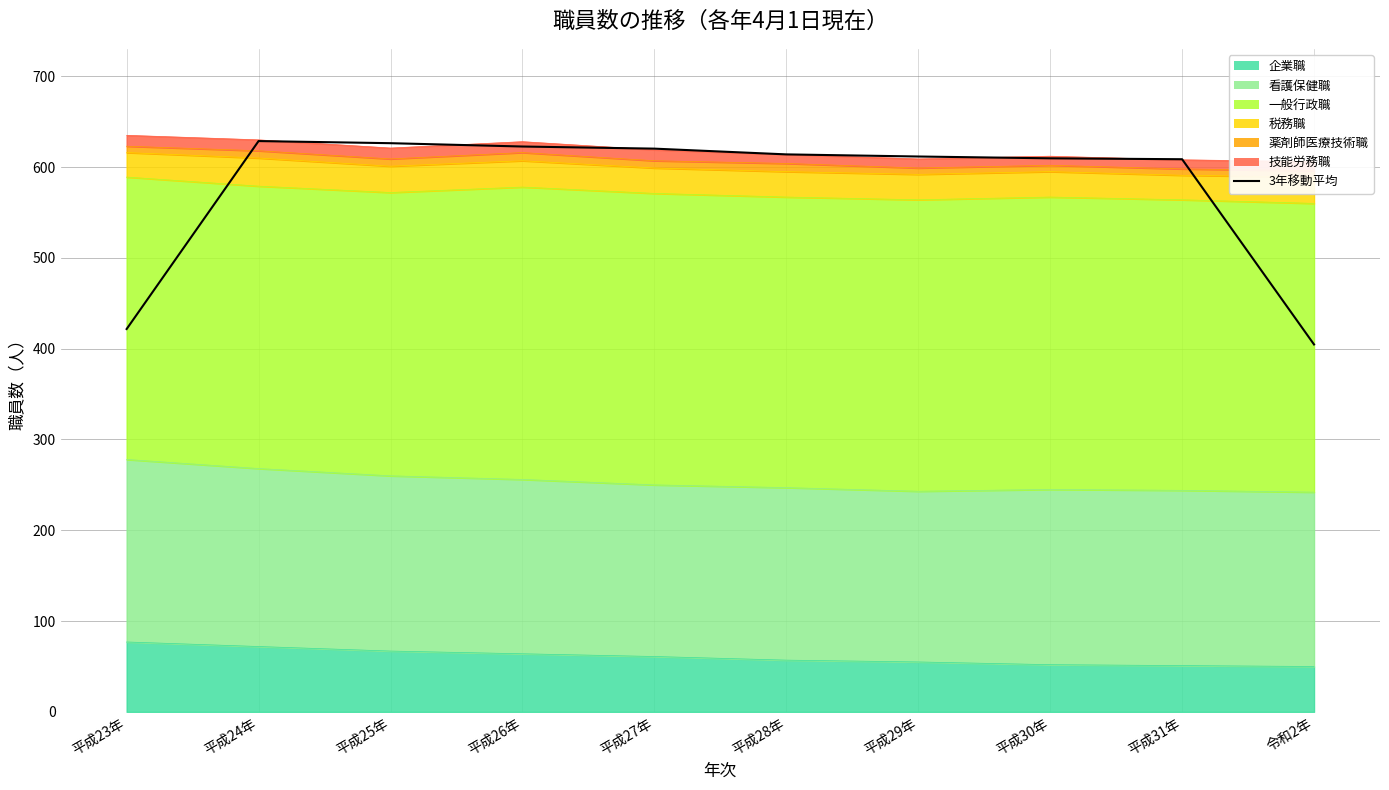

What is the average value?

576.8